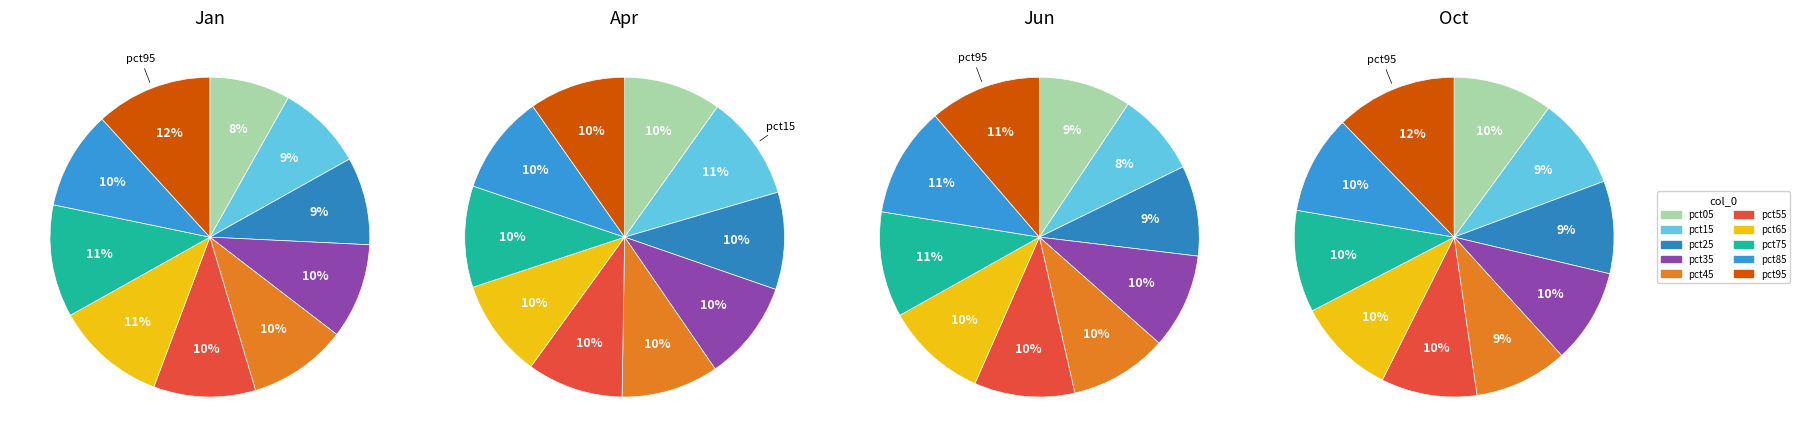

Is it true that pct75 is 10% of the pie?

True